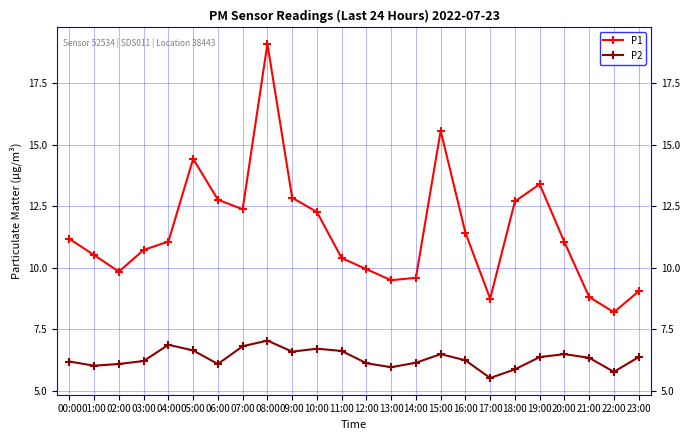

At which category is the sum across all series the highest?

08:00